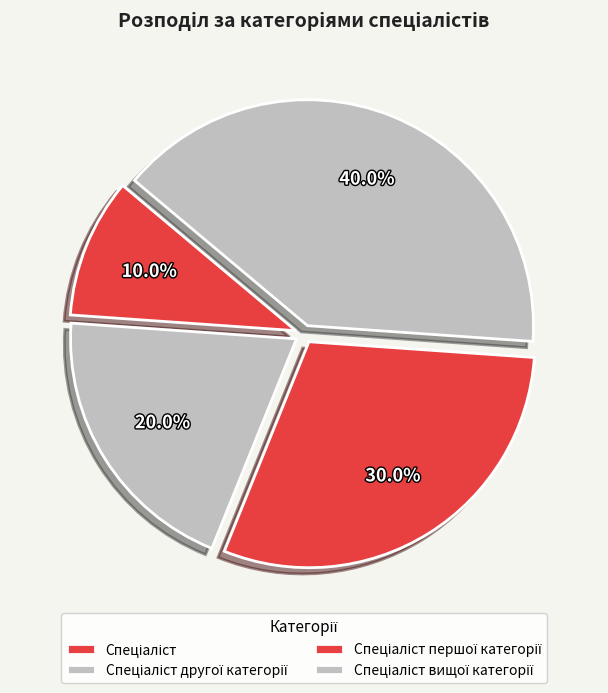

How many slices are in this pie chart?

4